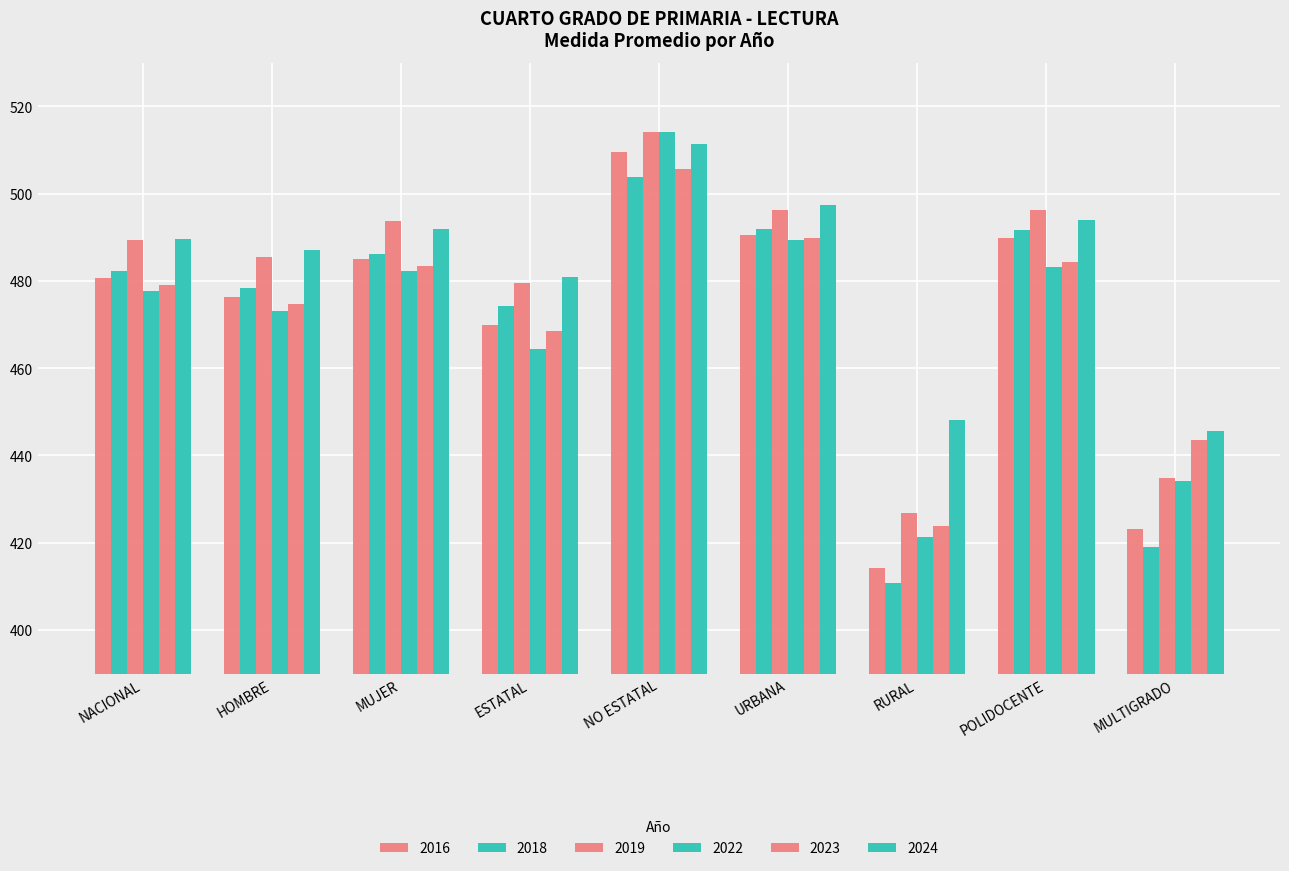

How many categories are shown in the chart?

9